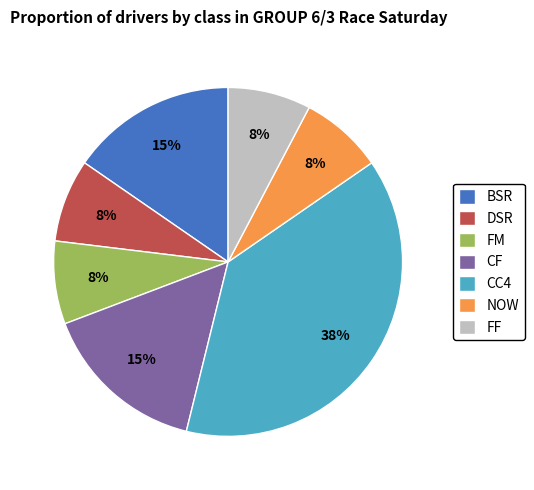

Is the sum of CC4 and DSR greater than half?

No